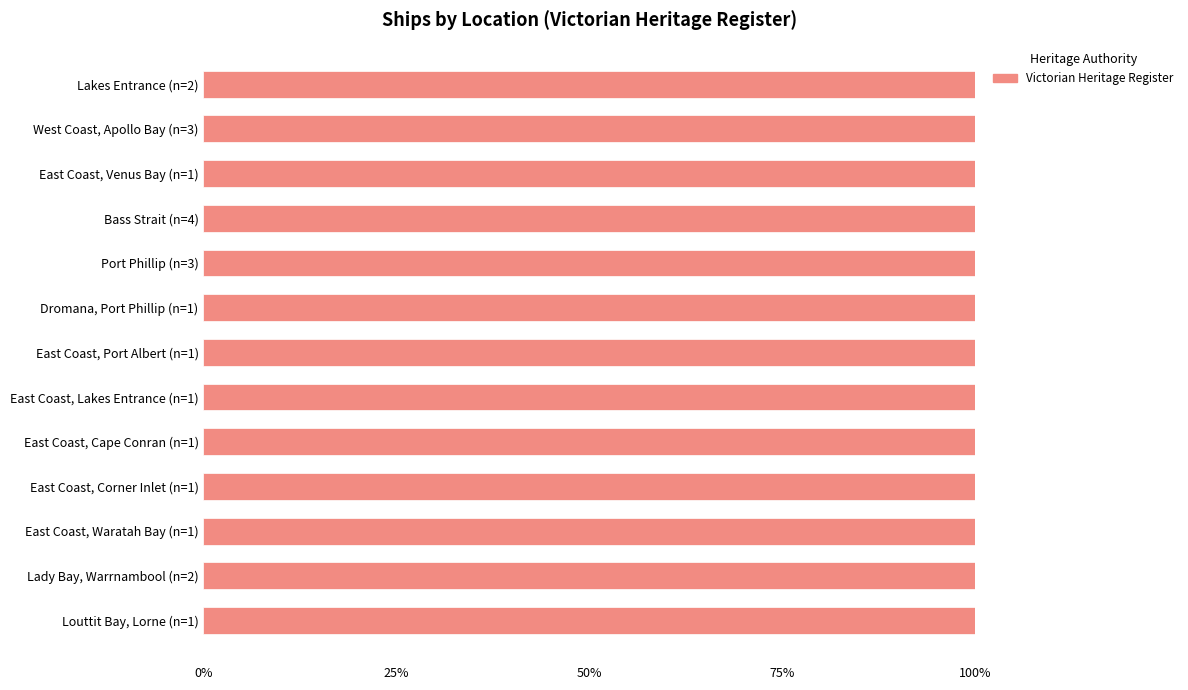

What is the approximate value at Louttit Bay, Lorne?

1